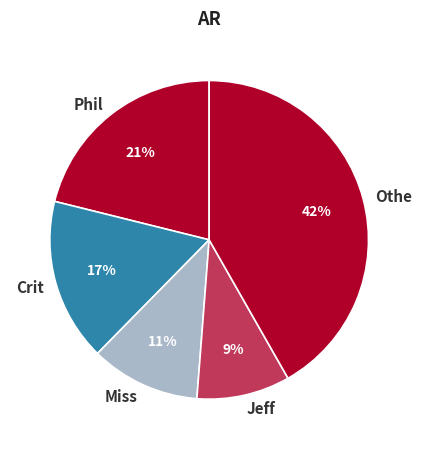

Is it true that Jeff is 15% of the pie?

False